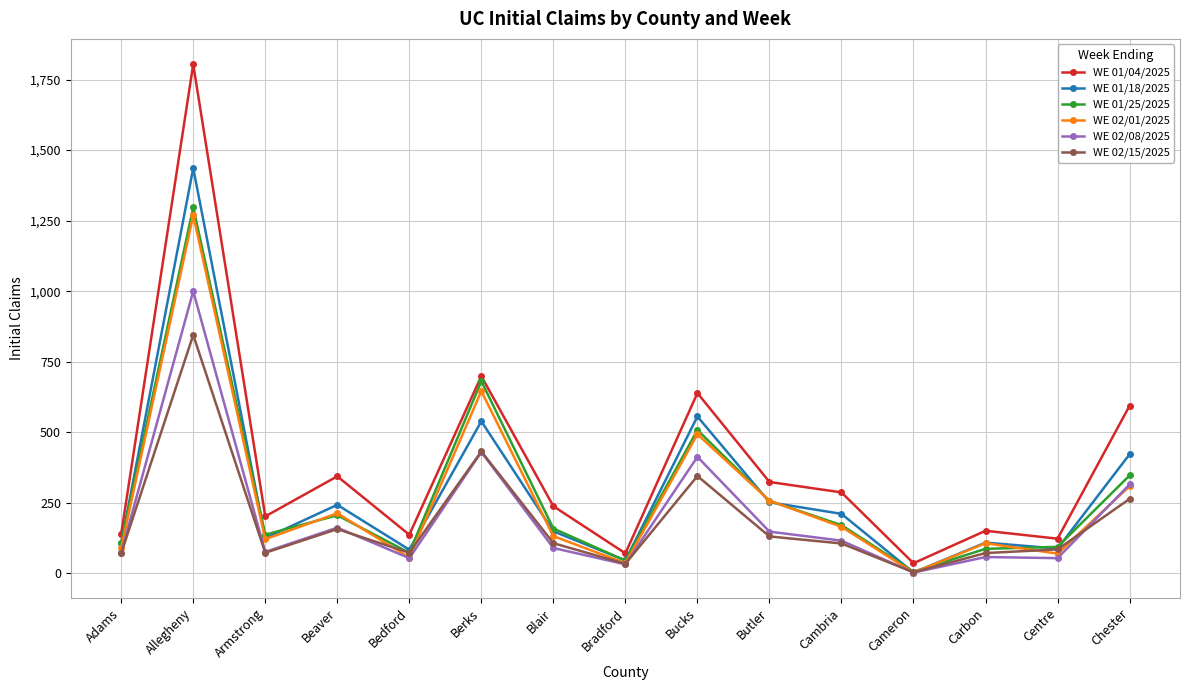

How many interior local valleys does the WE 01/04/2025 series have?

5